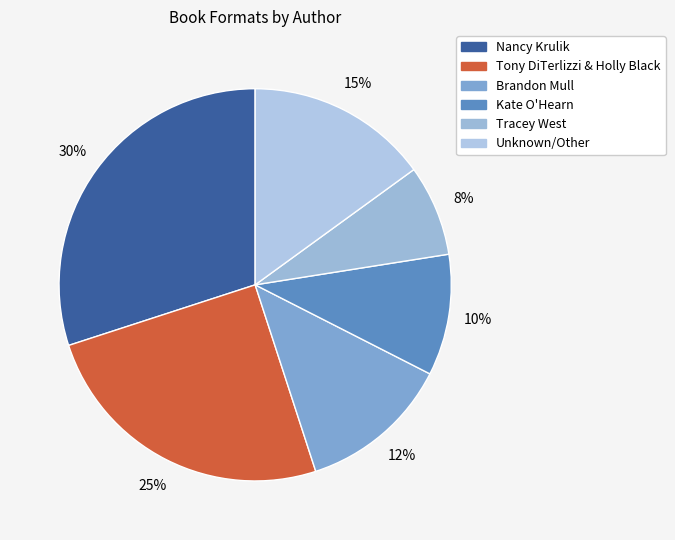

How many slices are in this pie chart?

6